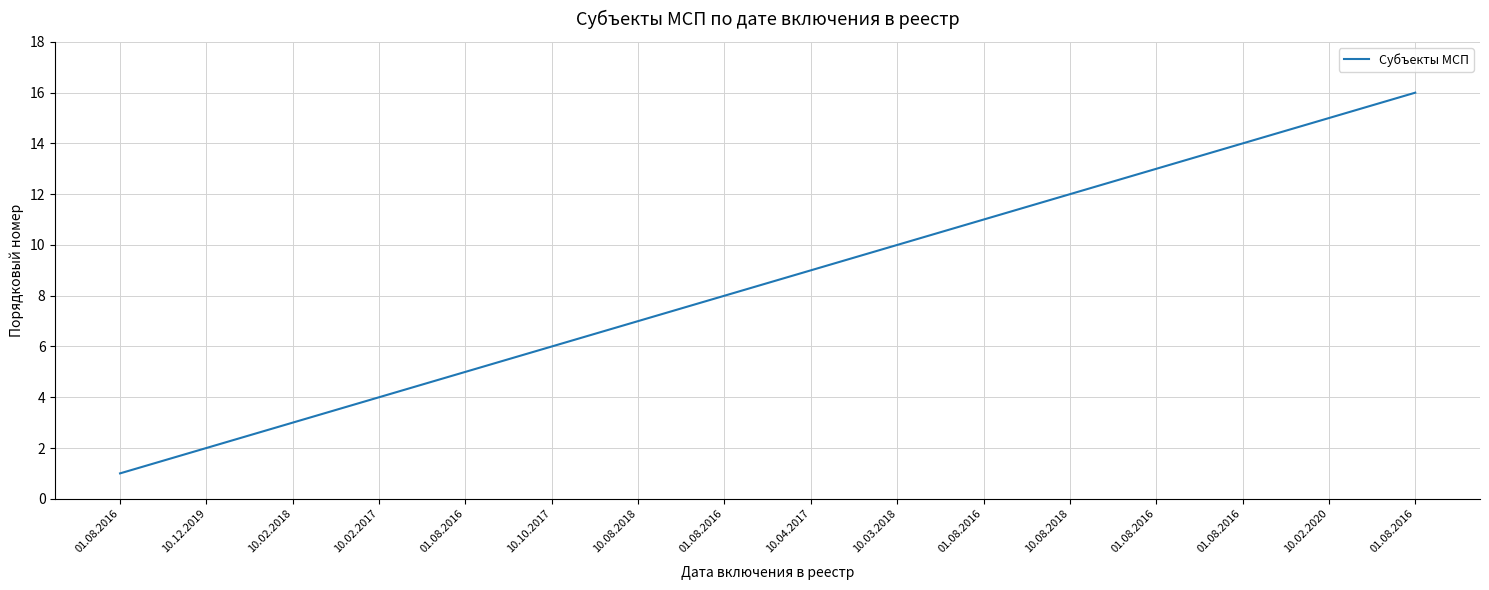

List the labels in order of value, largest first.

01.08.2016, 10.02.2020, 01.08.2016, 01.08.2016, 10.08.2018, 01.08.2016, 10.03.2018, 10.04.2017, 01.08.2016, 10.08.2018, 10.10.2017, 01.08.2016, 10.02.2017, 10.02.2018, 10.12.2019, 01.08.2016